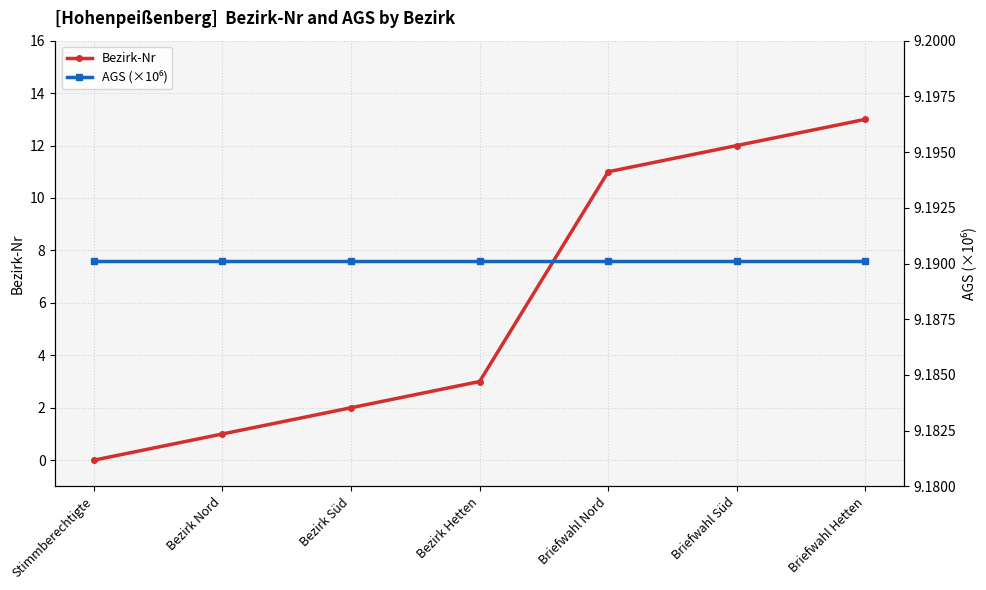

Between Bezirk Hetten and Briefwahl Nord, which series saw the biggest shift?

Bezirk-Nr